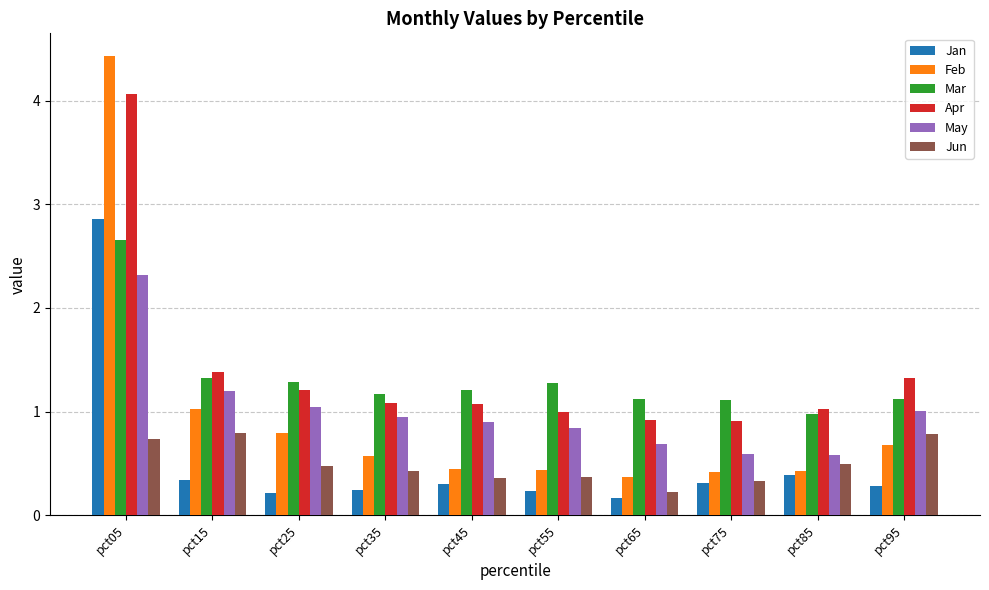

At how many categories does at least one series exceed 0?

10